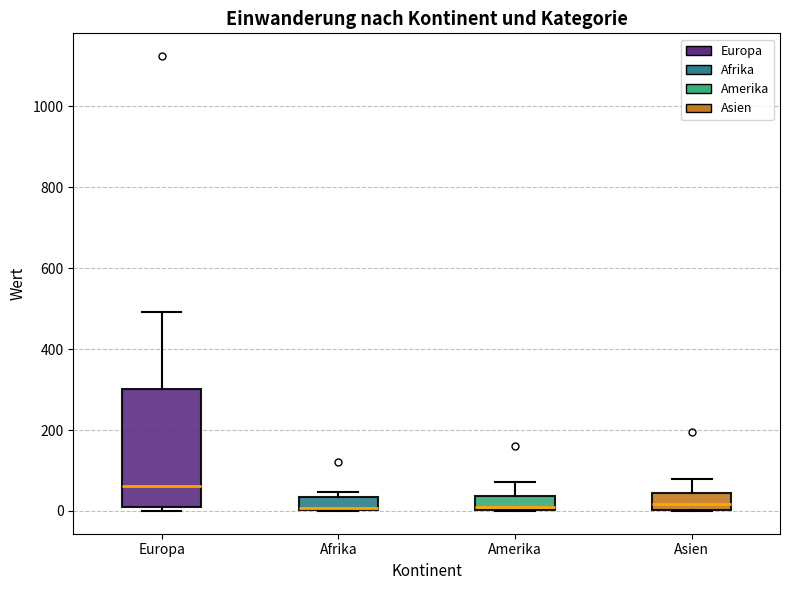

Reading left to right, read every box against the y-axis: the position of its median line, the range the box covers, and the ends of its whiskers. The values are not printed on the chart, so give them approximately, as read against the axis.

Europa: median 60, box 20 to 300, whiskers 0 to 500
Afrika: median 0 (drawn on the box's lower edge), box 0 to 40, whiskers 0 to 40 (just above the box's upper edge)
Amerika: median 20, box 0 to 40, whiskers 0 to 80
Asien: median 20, box 0 to 40, whiskers 0 to 80